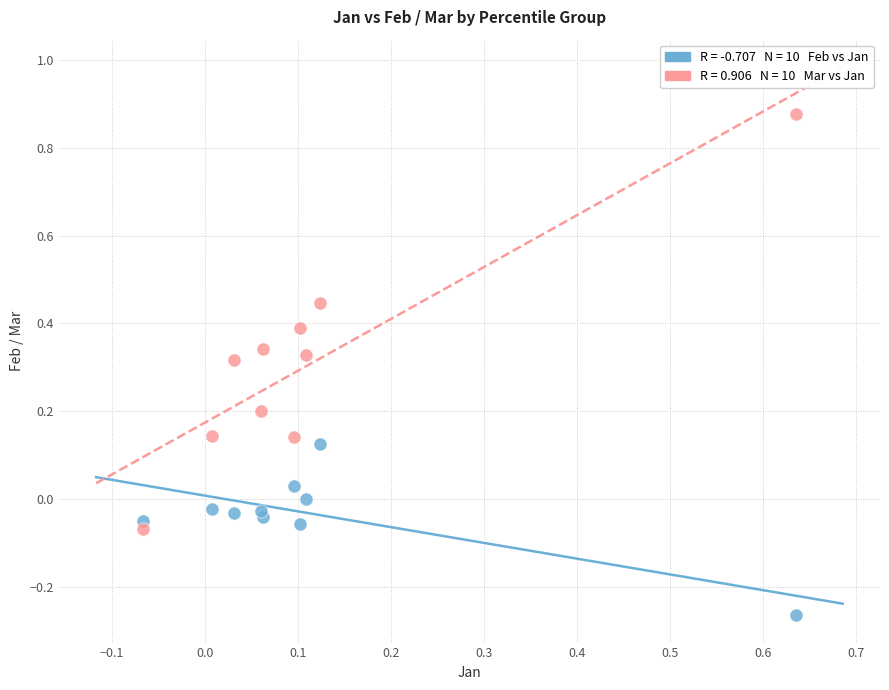

Across all data points, what is the range of Y values (max minus min)?

1.1